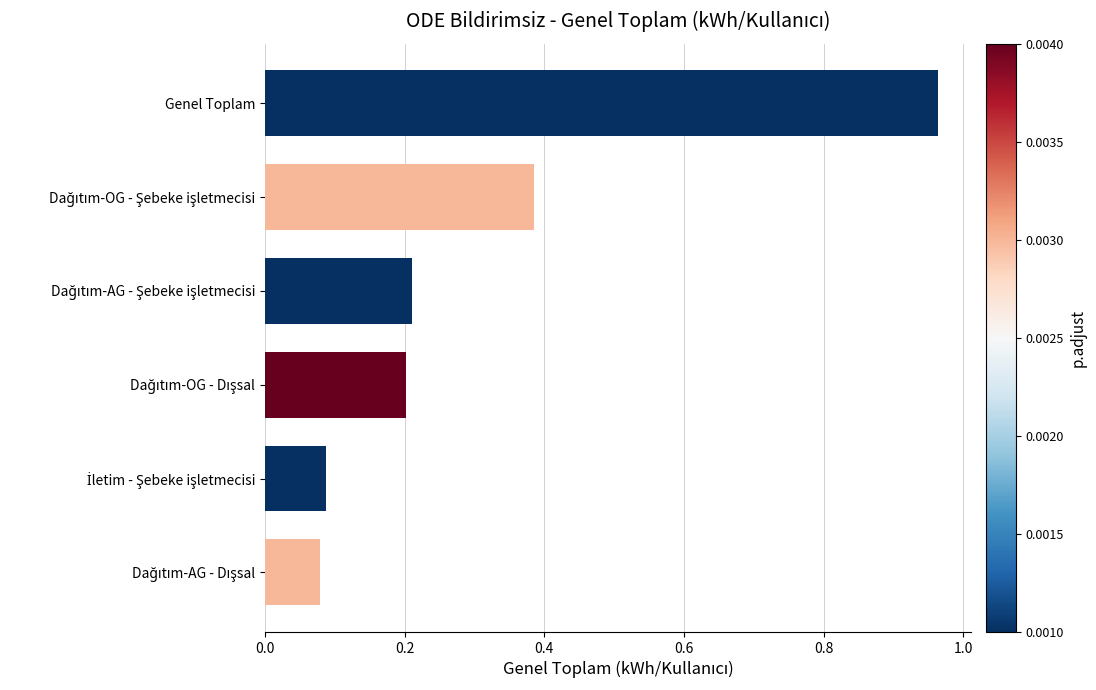

What is the average value?

0.3